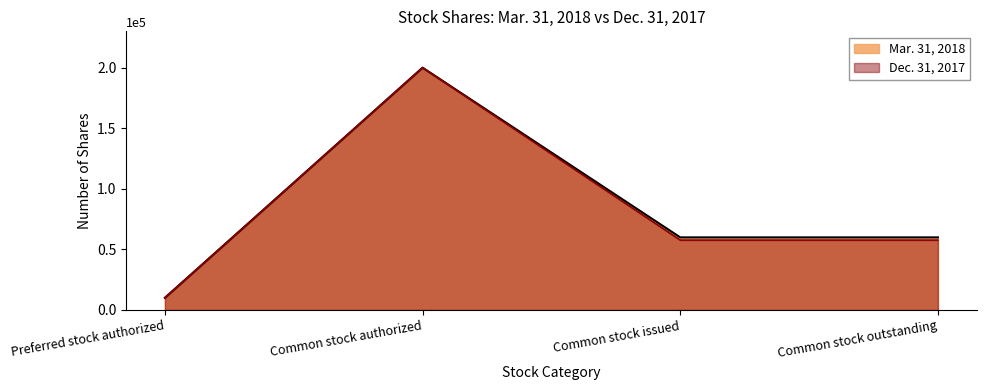

How many lines are shown in the chart?

2